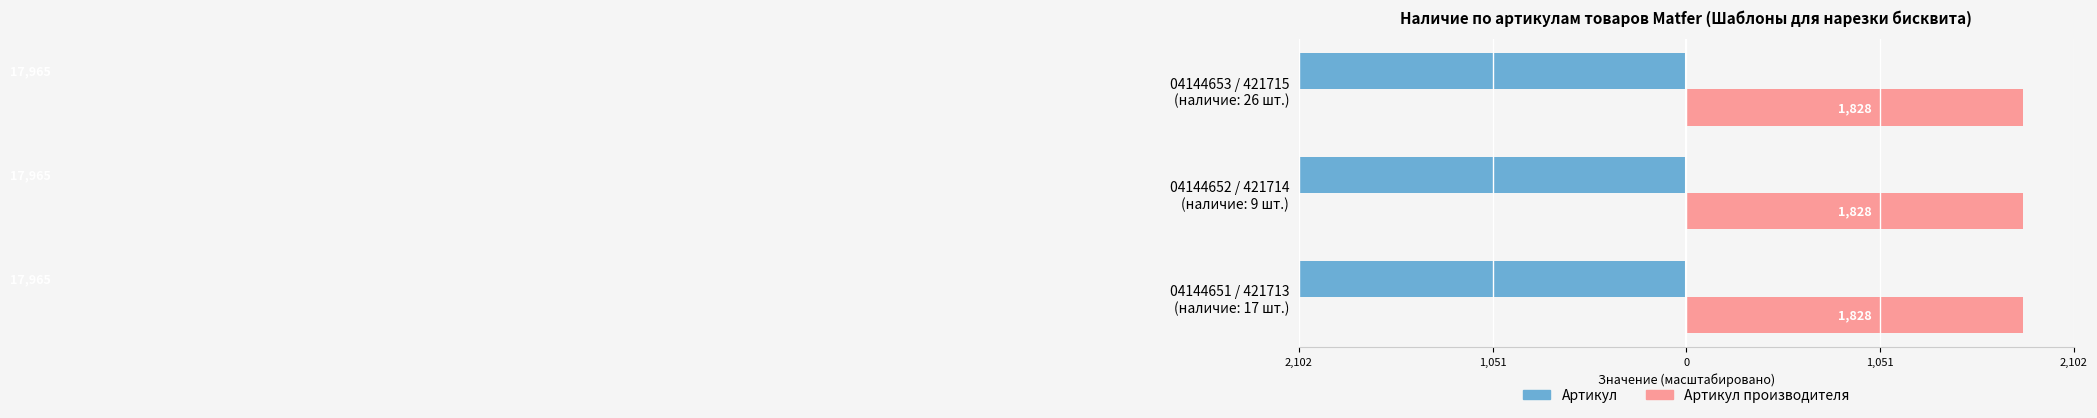

What is the average value of the Артикул series?

-17965.0